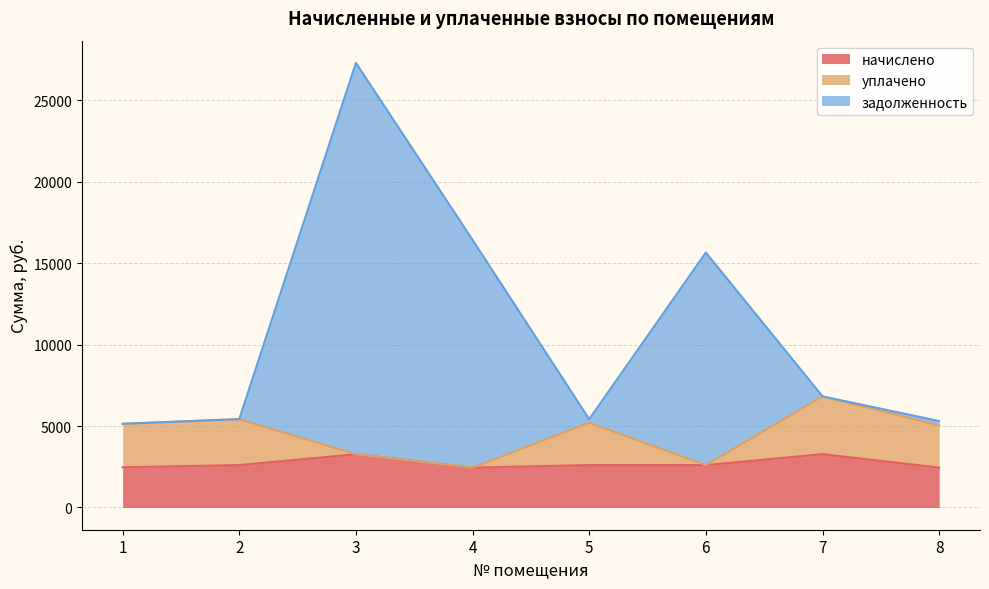

At which category is the sum across all series the highest?

3